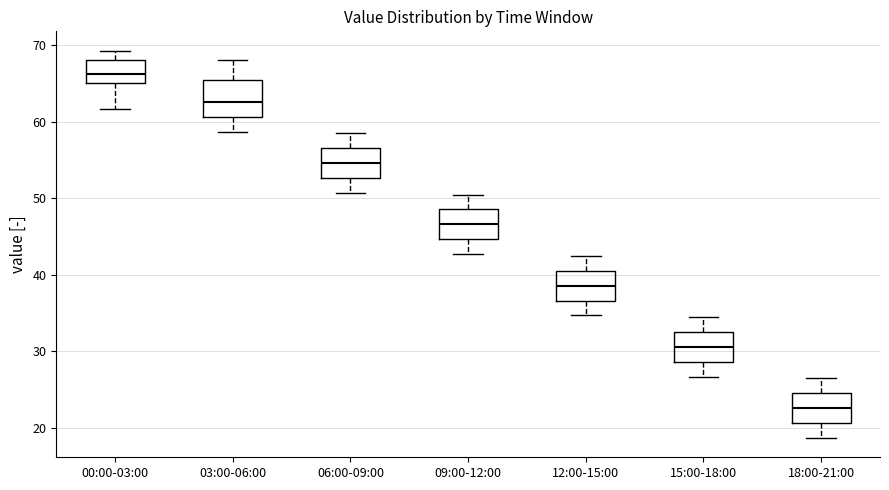

Where does the lower whisker of the box for 12:00-15:00 end on the y-axis? The values are not printed on the chart, so give them approximately, as read against the axis.

35